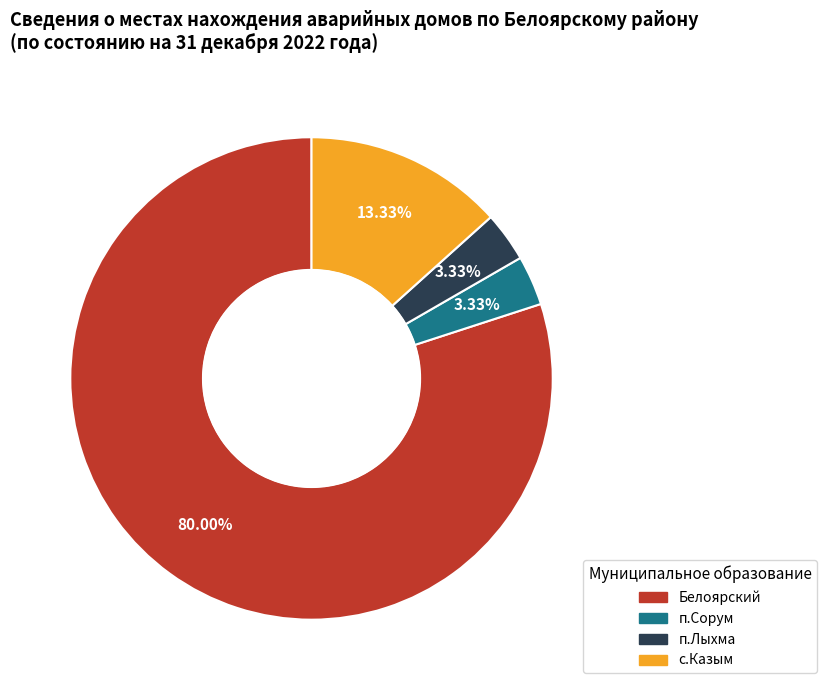

What portion of the pie excludes Белоярский?

20.0%